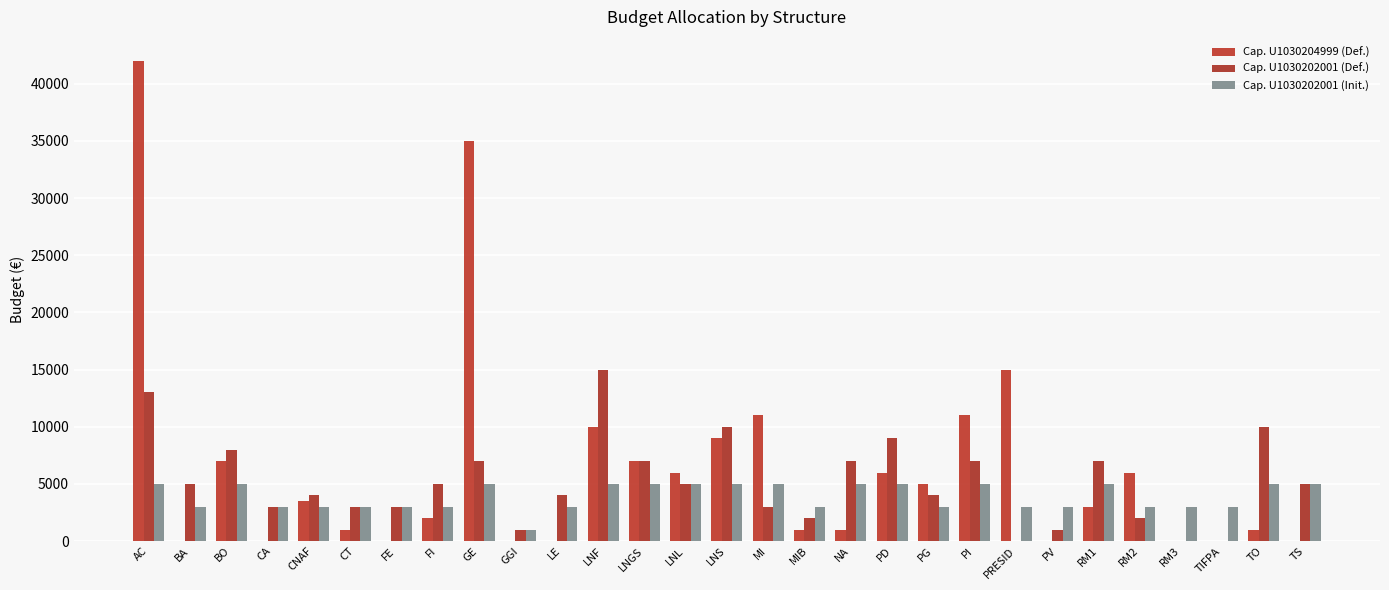

How many distinct data groups are displayed?

3